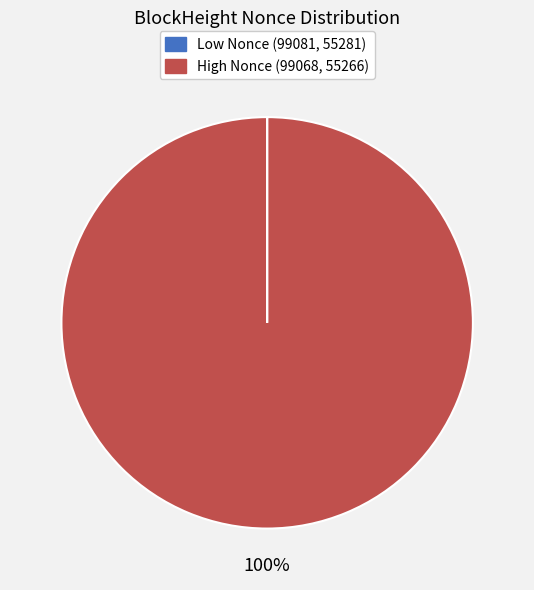

To the nearest percent, what is the average slice percentage?

50%